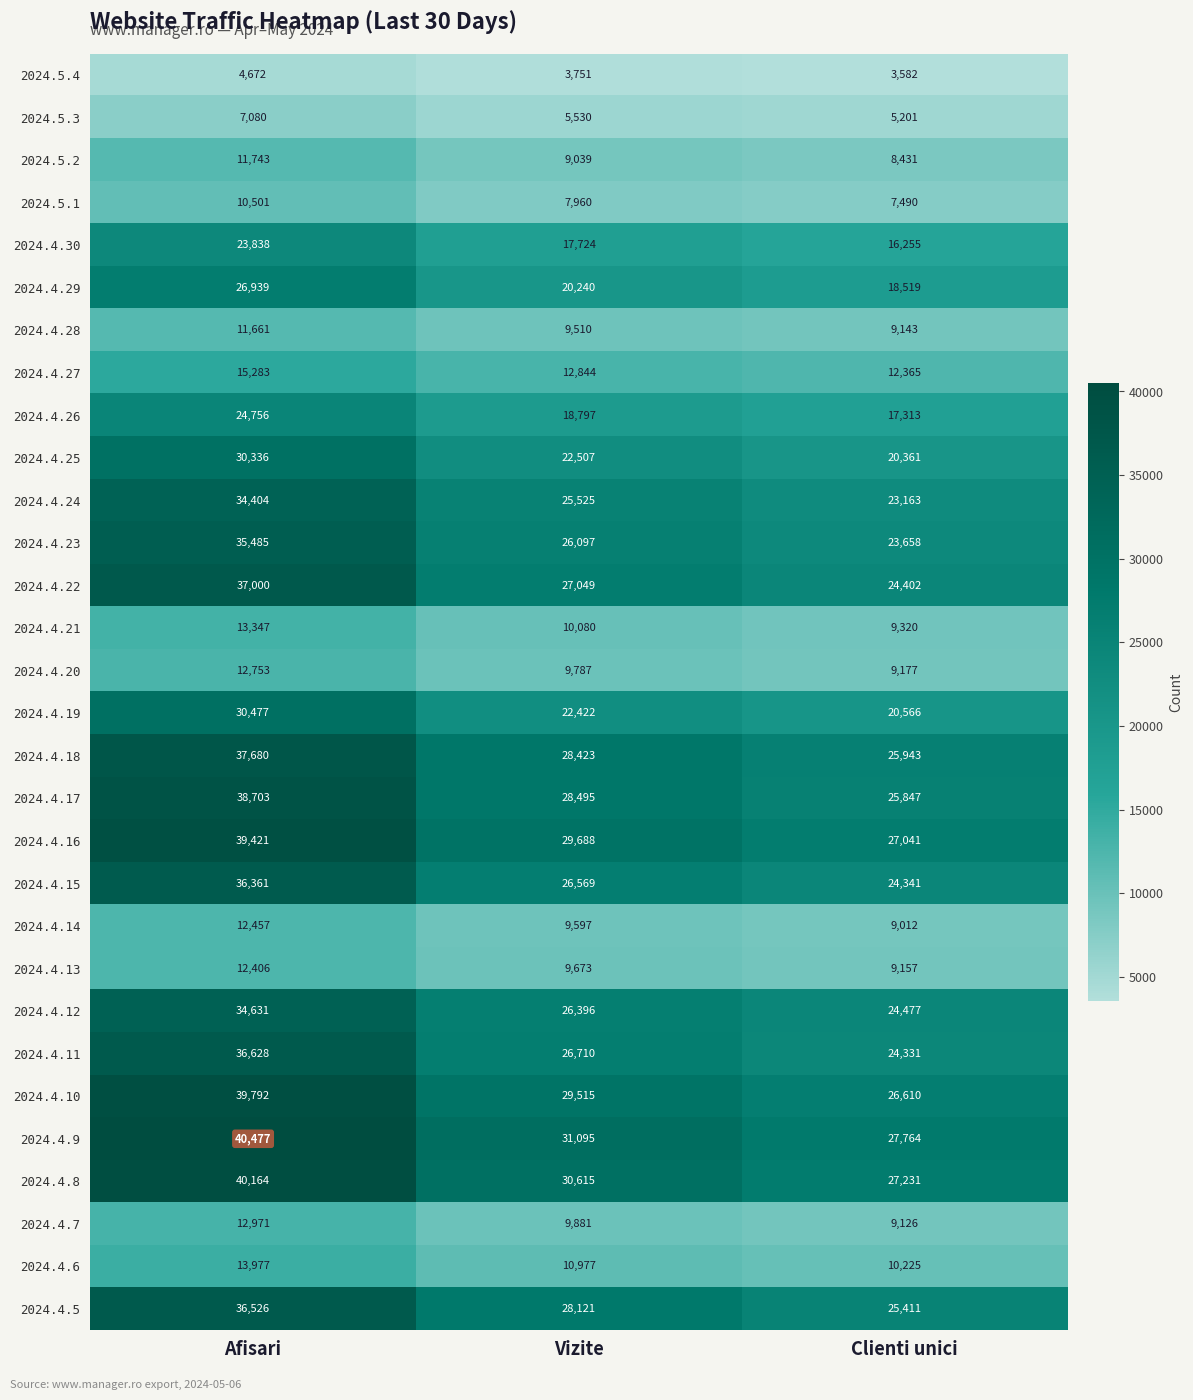

At which label is 2024.4.30 closest to 20046?

Vizite